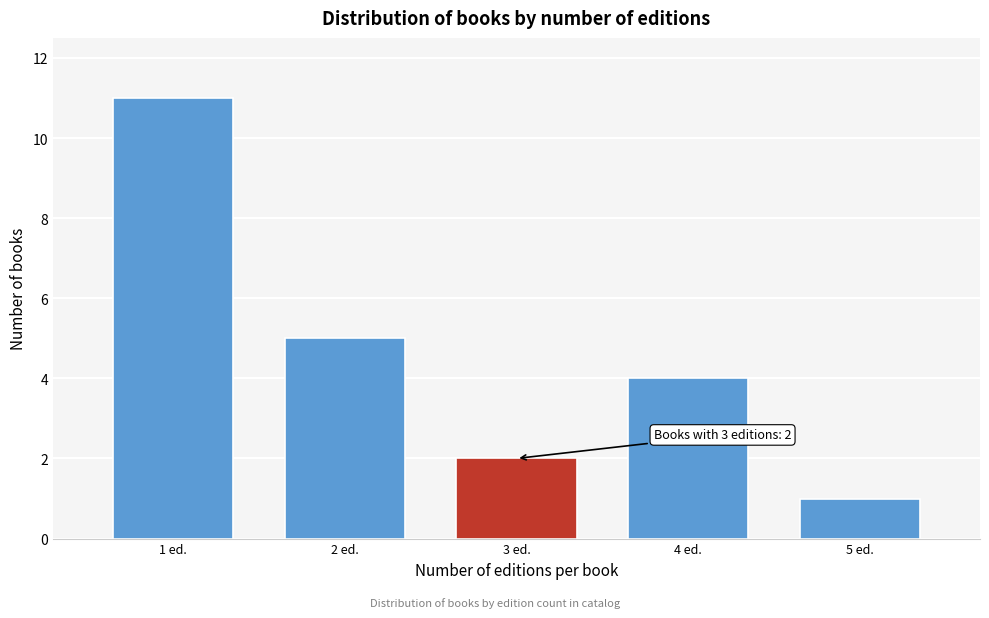

Reading left to right, what are all the values shown in this chart?

11	5	2	4	1